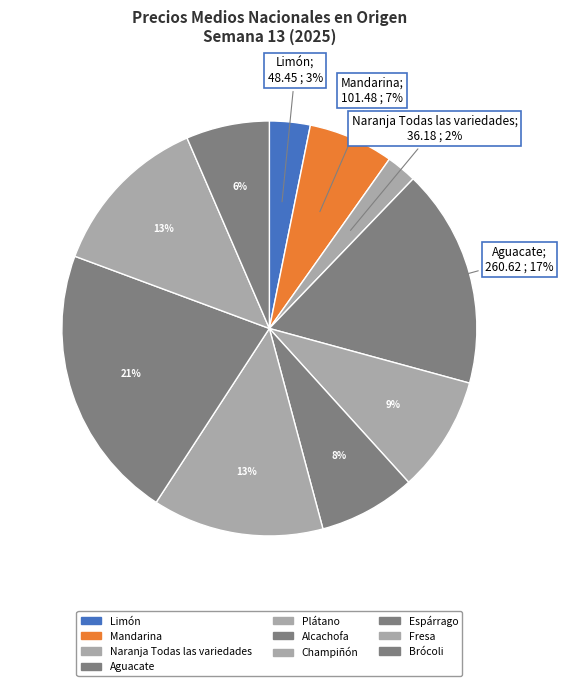

Does any single category account for the majority?

No